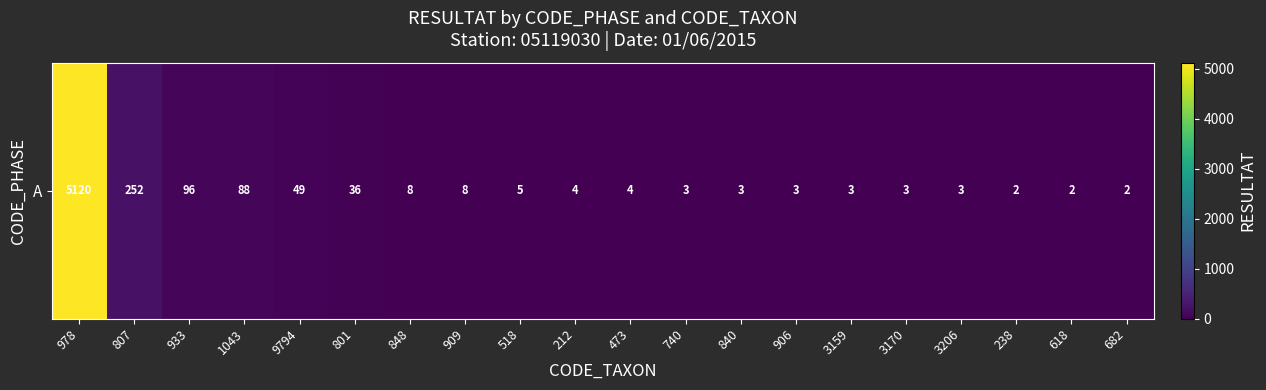

Reading left to right, list all the values displayed in this chart.

978=5120	807=252	933=96	1043=88	9794=49	801=36	848=8	909=8	518=5	212=4	473=4	740=3	840=3	906=3	3159=3	3170=3	3206=3	238=2	618=2	682=2